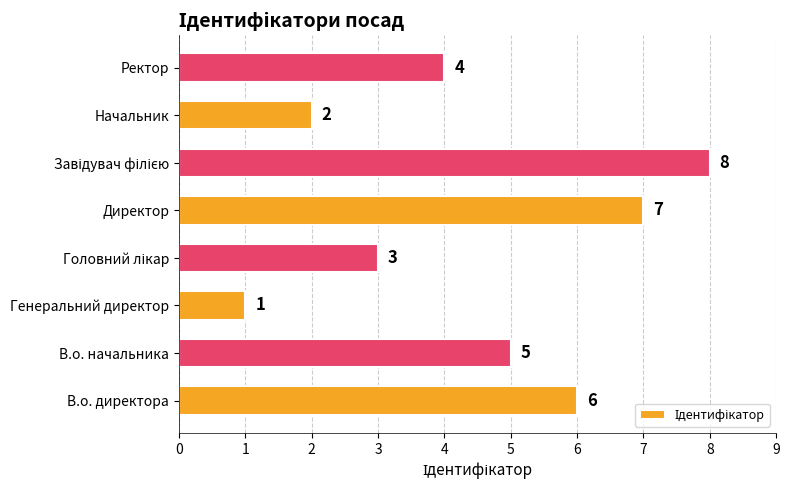

Where is the data nearest to the value 4?

Ректор